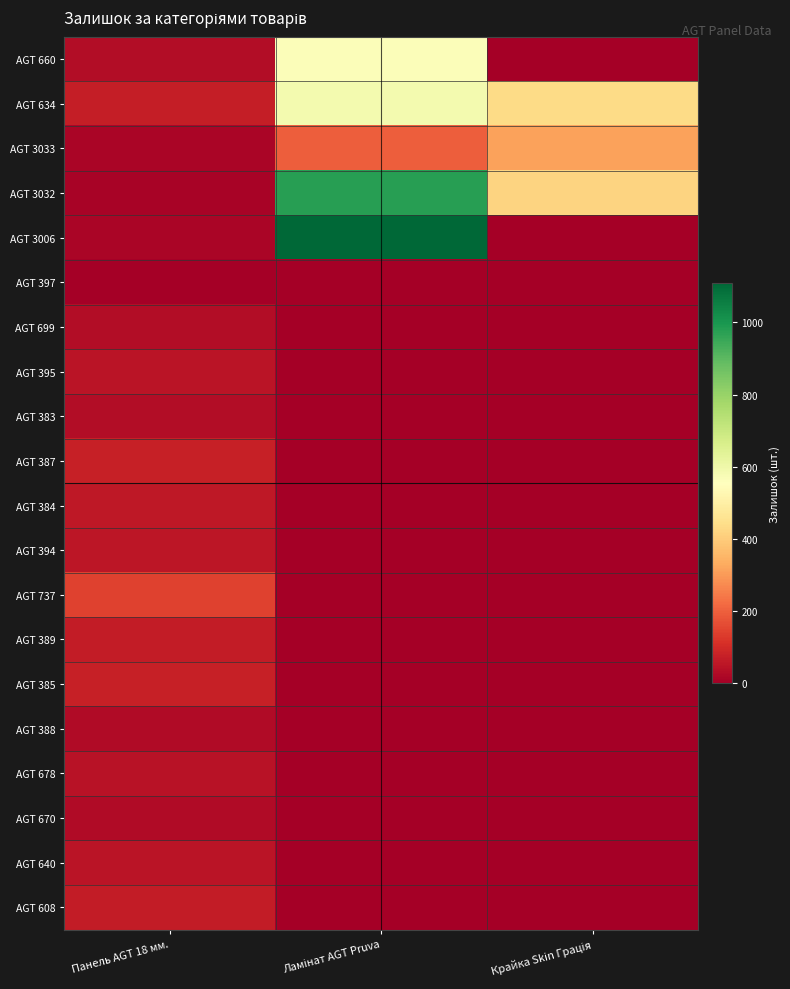

Reading right to left, what are all the values shown in this chart?

AGT 660: Крайка Skin Грація=0	Ламінат AGT Pruva=566	Панель AGT 18 мм.=33
AGT 634: Крайка Skin Грація=434	Ламінат AGT Pruva=587	Панель AGT 18 мм.=72
AGT 3033: Крайка Skin Грація=313	Ламінат AGT Pruva=195	Панель AGT 18 мм.=17
AGT 3032: Крайка Skin Грація=416	Ламінат AGT Pruva=977	Панель AGT 18 мм.=10
AGT 3006: Крайка Skin Грація=0	Ламінат AGT Pruva=1109	Панель AGT 18 мм.=16
AGT 397: Крайка Skin Грація=0	Ламінат AGT Pruva=0	Панель AGT 18 мм.=4
AGT 699: Крайка Skin Грація=0	Ламінат AGT Pruva=0	Панель AGT 18 мм.=32
AGT 395: Крайка Skin Грація=0	Ламінат AGT Pruva=0	Панель AGT 18 мм.=49
AGT 383: Крайка Skin Грація=0	Ламінат AGT Pruva=0	Панель AGT 18 мм.=34
AGT 387: Крайка Skin Грація=0	Ламінат AGT Pruva=0	Панель AGT 18 мм.=74
AGT 384: Крайка Skin Грація=0	Ламінат AGT Pruva=0	Панель AGT 18 мм.=58
AGT 394: Крайка Skin Грація=0	Ламінат AGT Pruva=0	Панель AGT 18 мм.=54
AGT 737: Крайка Skin Грація=0	Ламінат AGT Pruva=0	Панель AGT 18 мм.=144
AGT 389: Крайка Skin Грація=0	Ламінат AGT Pruva=0	Панель AGT 18 мм.=66
AGT 385: Крайка Skin Грація=0	Ламінат AGT Pruva=0	Панель AGT 18 мм.=74
AGT 388: Крайка Skin Грація=0	Ламінат AGT Pruva=0	Панель AGT 18 мм.=30
AGT 678: Крайка Skin Грація=0	Ламінат AGT Pruva=0	Панель AGT 18 мм.=44
AGT 670: Крайка Skin Грація=0	Ламінат AGT Pruva=0	Панель AGT 18 мм.=28
AGT 640: Крайка Skin Грація=0	Ламінат AGT Pruva=0	Панель AGT 18 мм.=50
AGT 608: Крайка Skin Грація=0	Ламінат AGT Pruva=0	Панель AGT 18 мм.=67